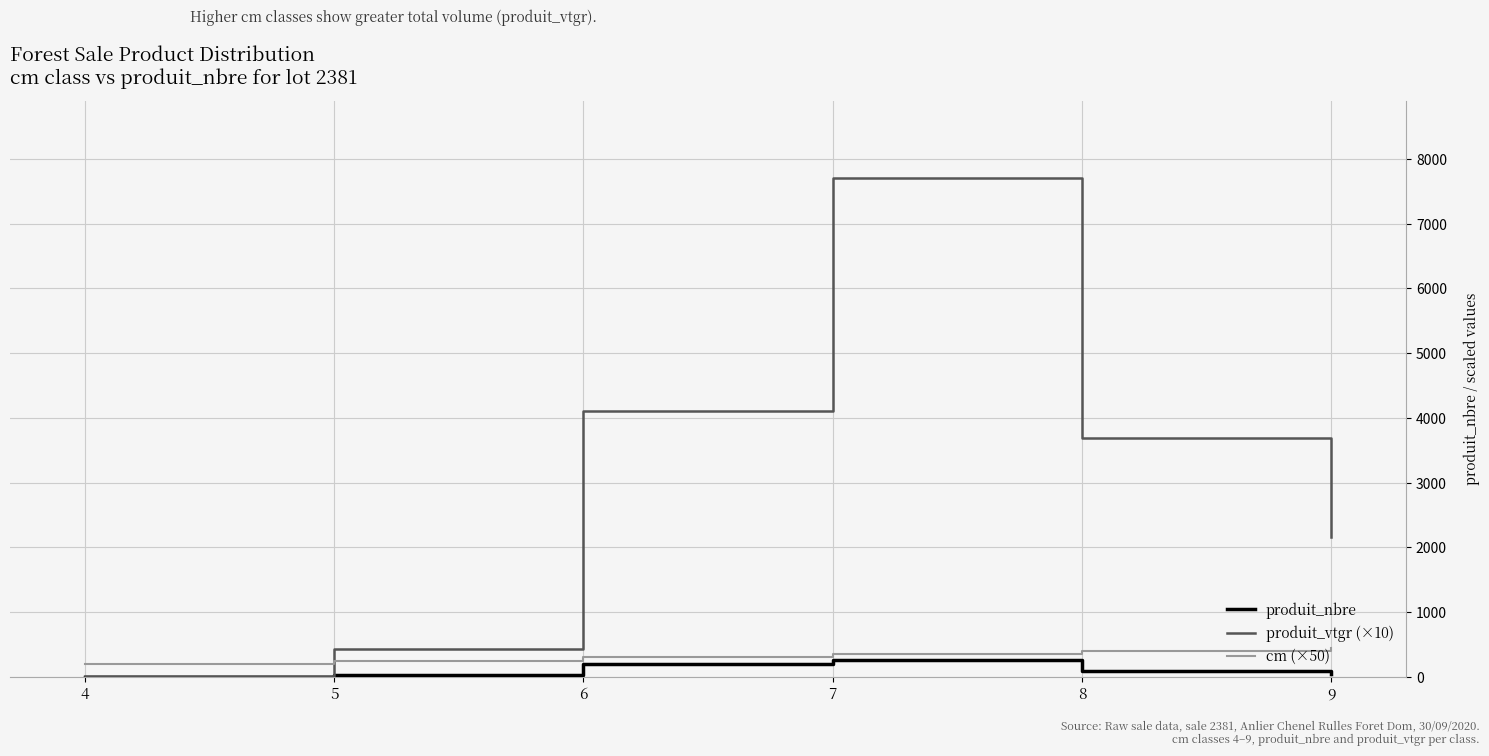

How many distinct data groups are displayed?

3